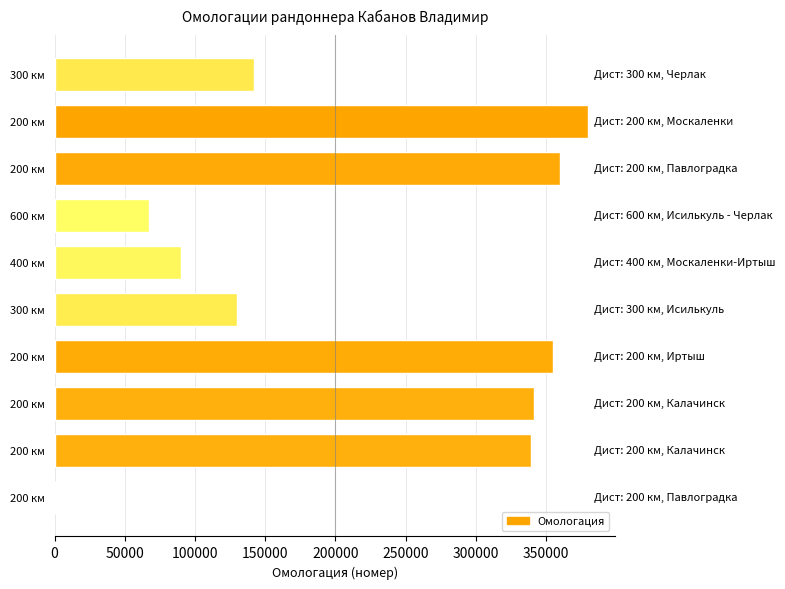

How many values are above zero?

9